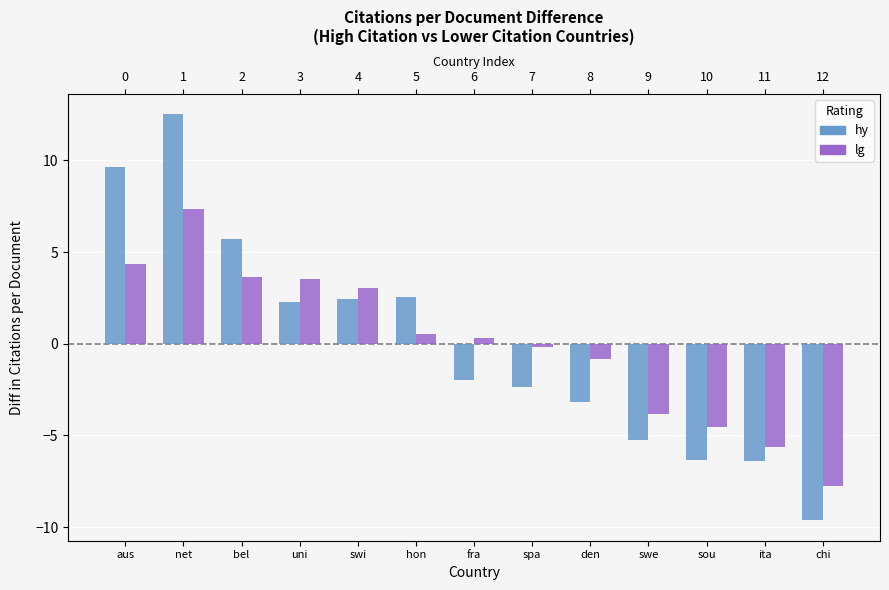

Reading left to right, list all the values displayed in this chart.

hy: aus=9.6	net=12.5	bel=5.7	uni=2.3	swi=2.4	hon=2.5	fra=-2.0	spa=-2.4	den=-3.2	swe=-5.2	sou=-6.3	ita=-6.4	chi=-9.6
lg: aus=4.3	net=7.4	bel=3.6	uni=3.5	swi=3.0	hon=0.5	fra=0.3	spa=-0.2	den=-0.8	swe=-3.8	sou=-4.5	ita=-5.6	chi=-7.8